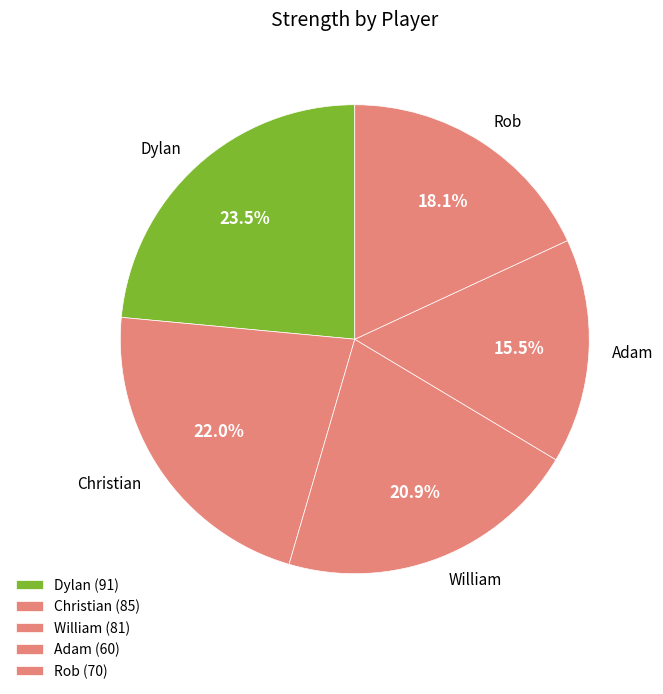

Rank the categories by value from lowest to highest.

Adam, Rob, William, Christian, Dylan